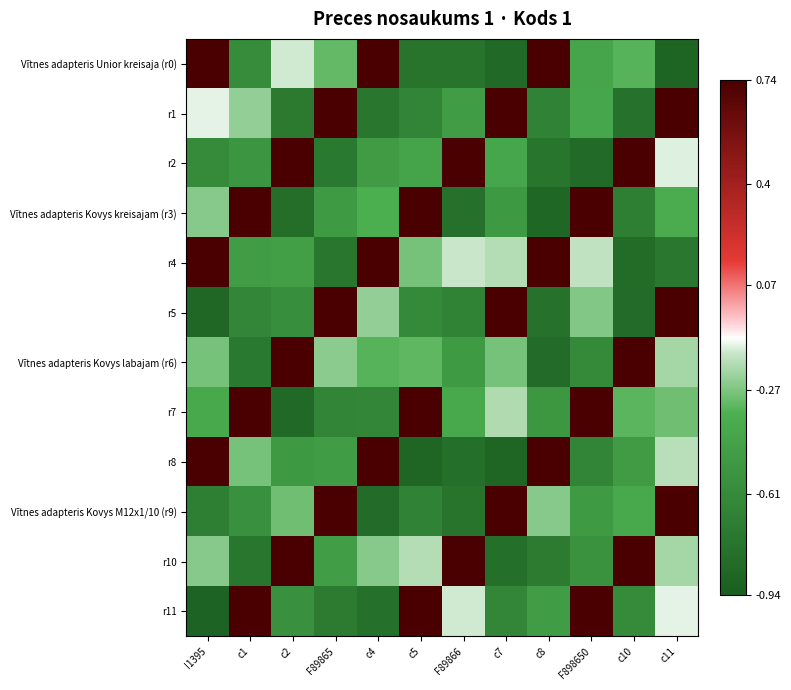

How many distinct data groups are displayed?

12